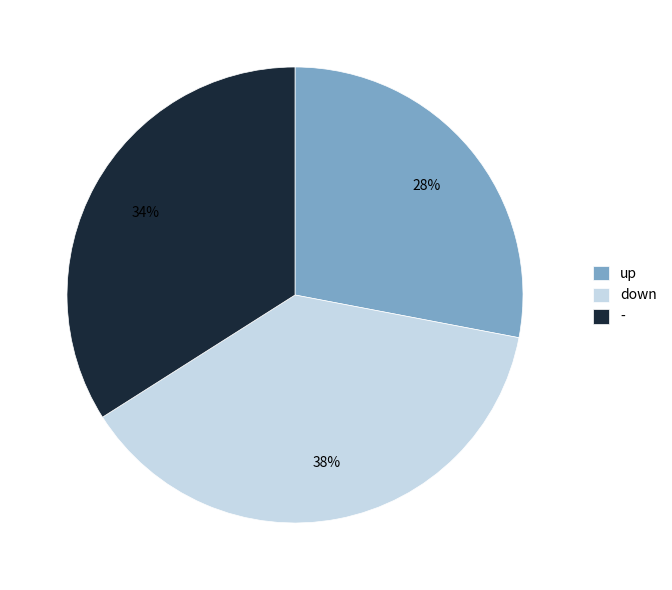

To the nearest percent, what percentage of the pie is -?

34%